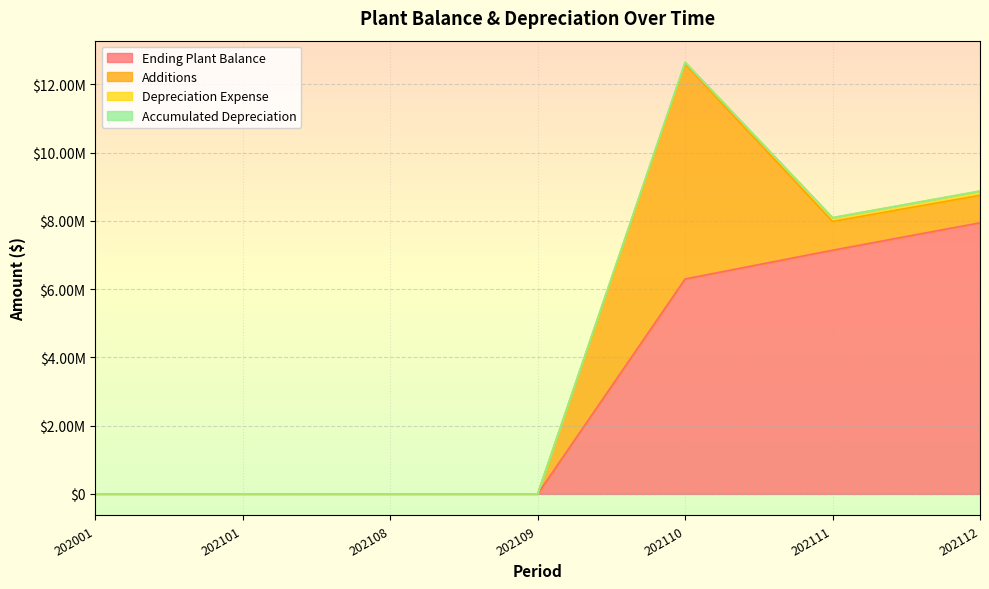

List the series in order of their peak value, highest first.

Ending Plant Balance, Additions, Depreciation Expense, Accumulated Depreciation